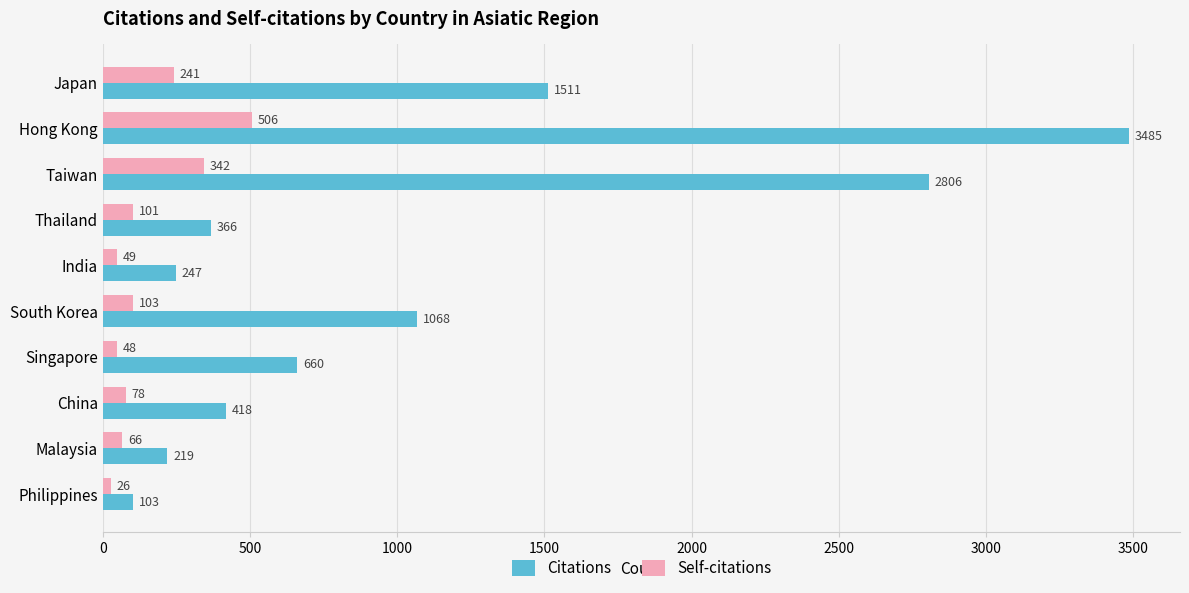

At which category is the sum across all series the highest?

Hong Kong